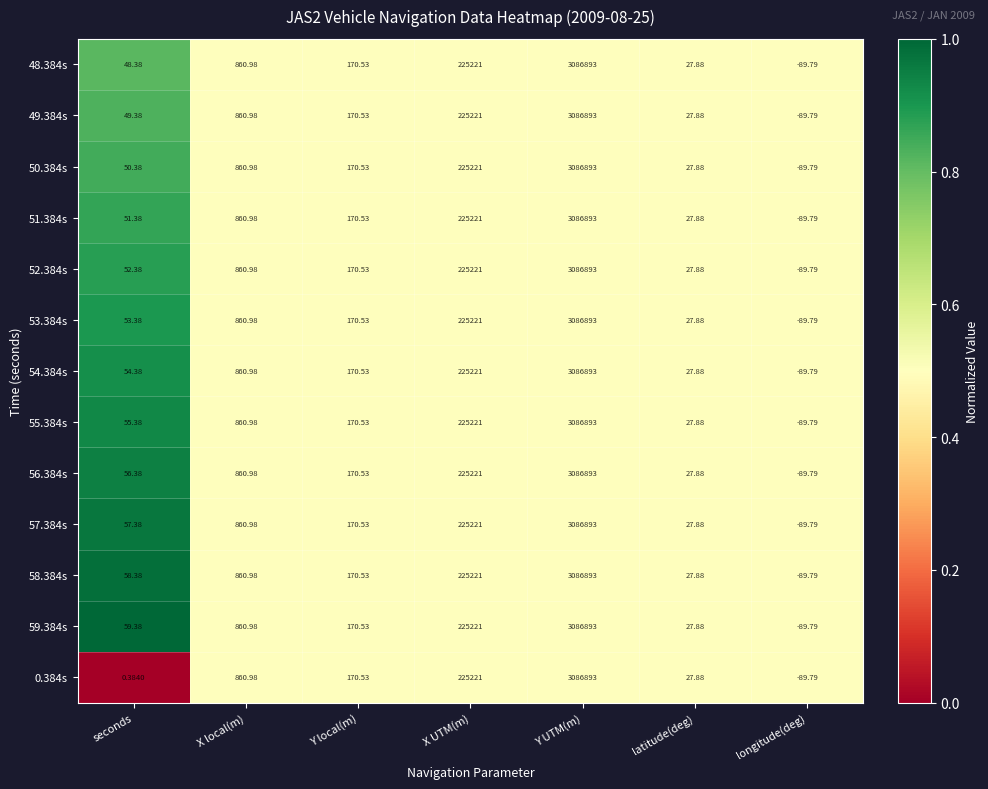

List the labels in order of 52.384s value, largest first.

Y UTM(m), X UTM(m), X local(m), Y local(m), seconds, latitude(deg), longitude(deg)